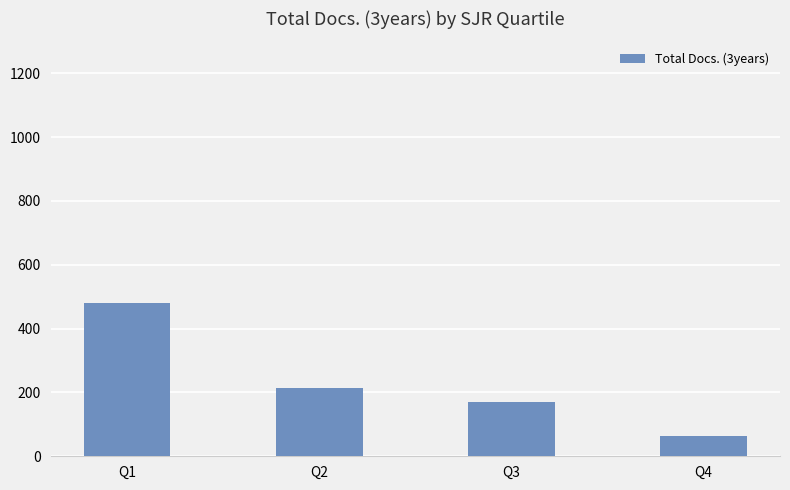

Rank the categories by value from highest to lowest.

Q1, Q2, Q3, Q4